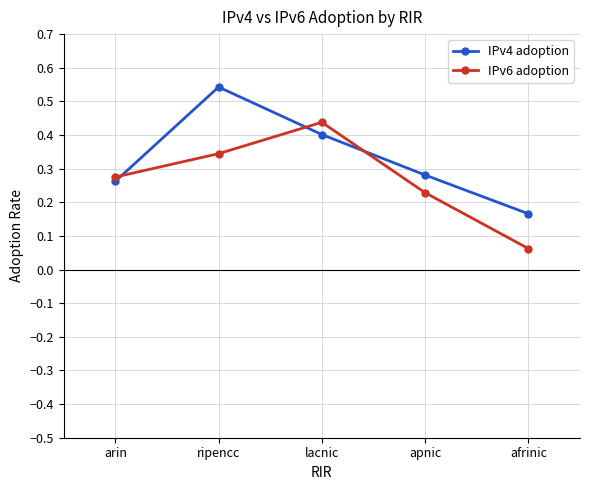

Which series changed the most between arin and ripencc?

IPv4 adoption